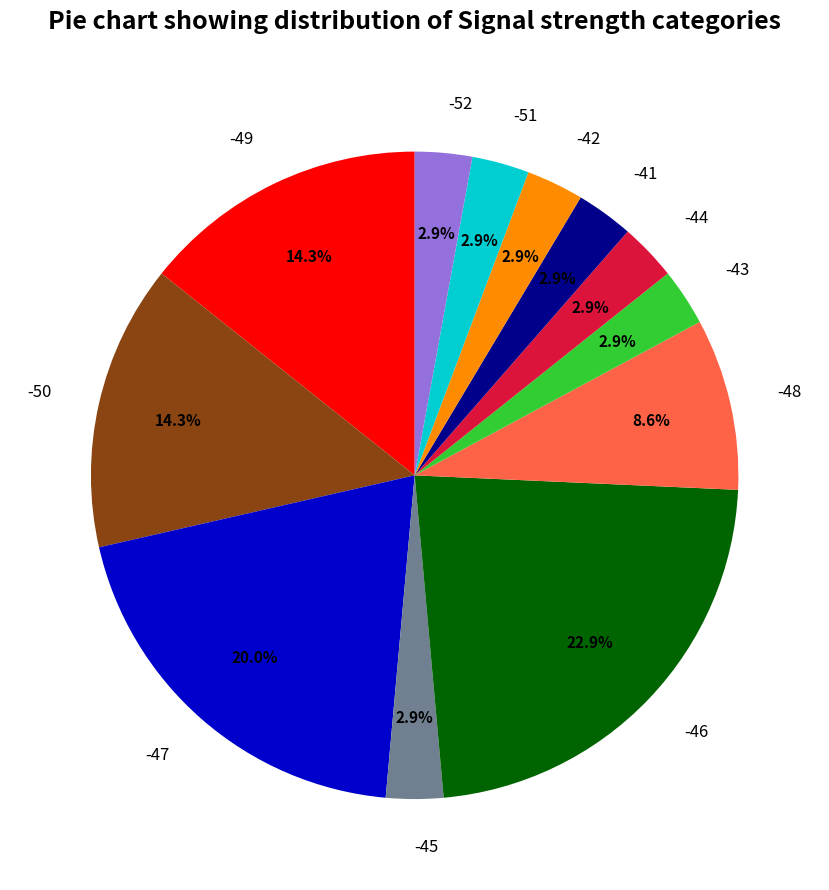

To the nearest percent, what is the combined percentage of -49 and -45?

17%